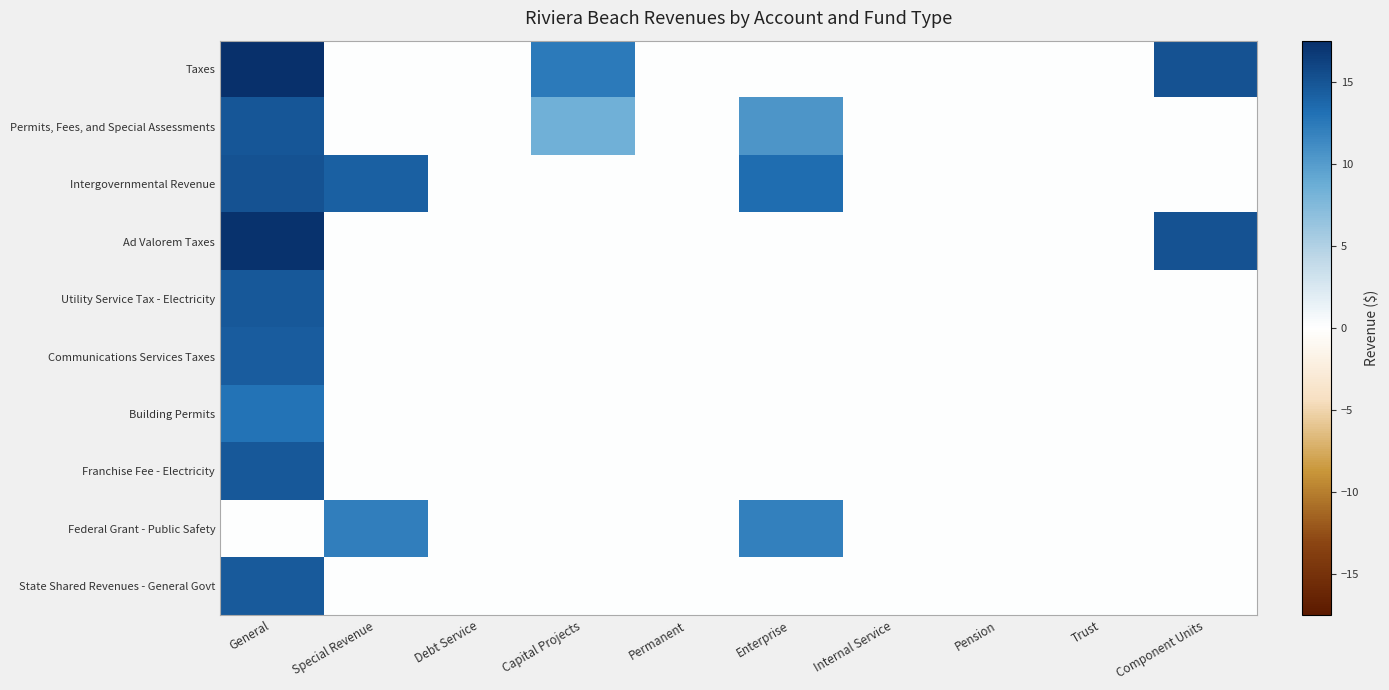

At how many categories does at least one series exceed 12?

5